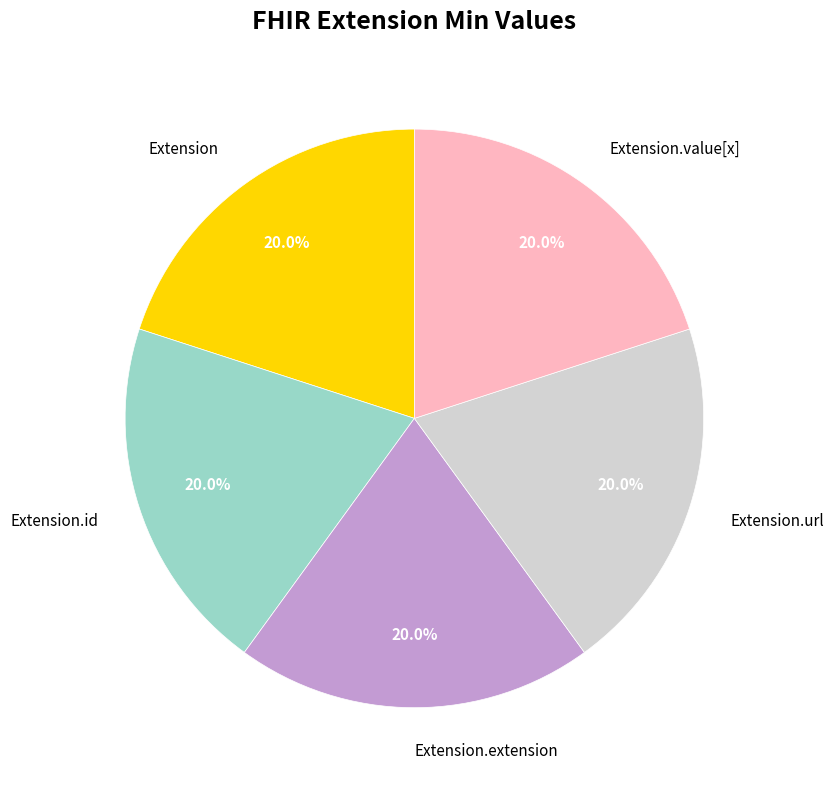

Do Extension.id and Extension.value[x] together represent more than half of the pie?

No